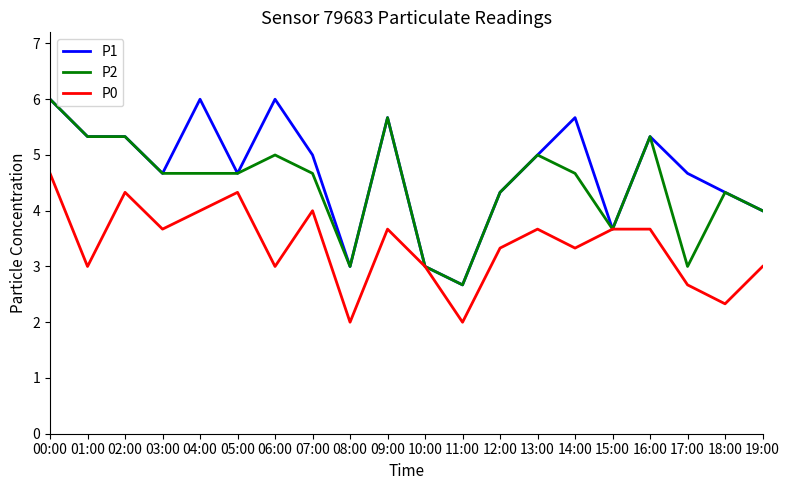

Between 04:00 and 19:00, which series saw the biggest shift?

P1